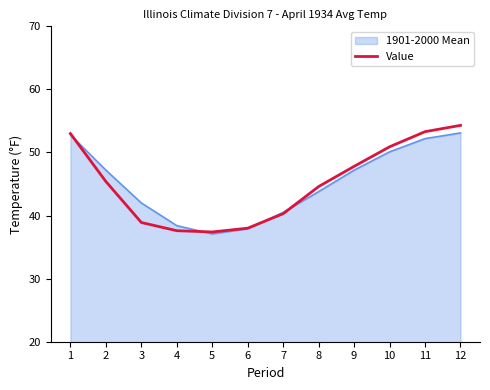

Does the chart display data point markers on the line(s)?

No